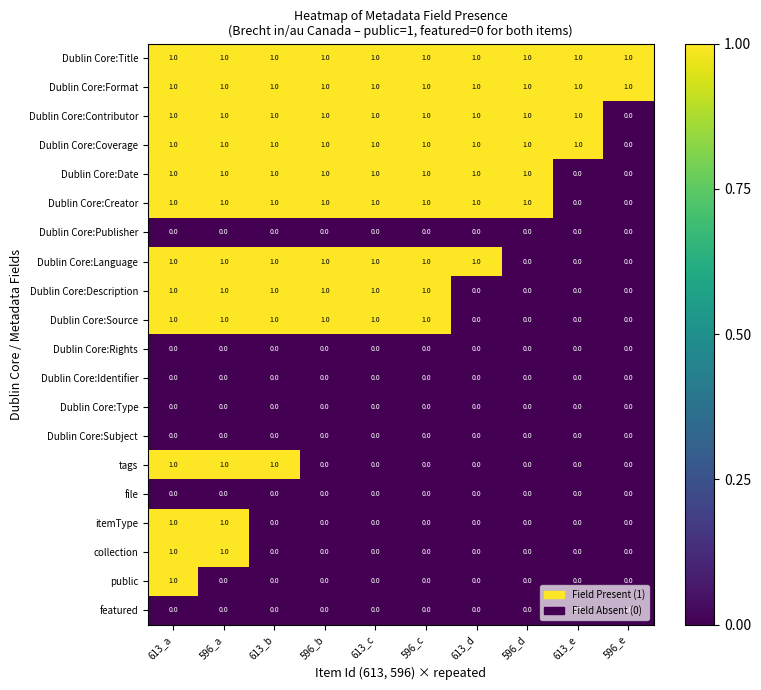

At which category is the sum across all series the highest?

613_a